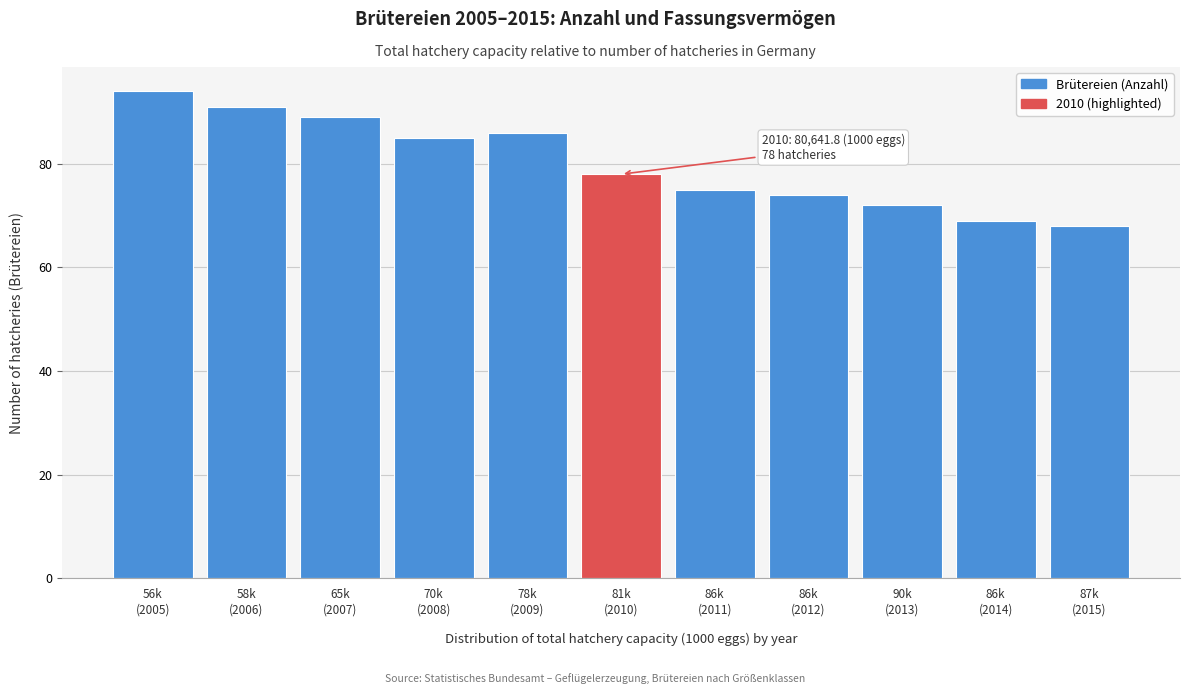

Reading left to right, transcribe all the data shown in this chart.

94	91	89	85	86	78	75	74	72	69	68